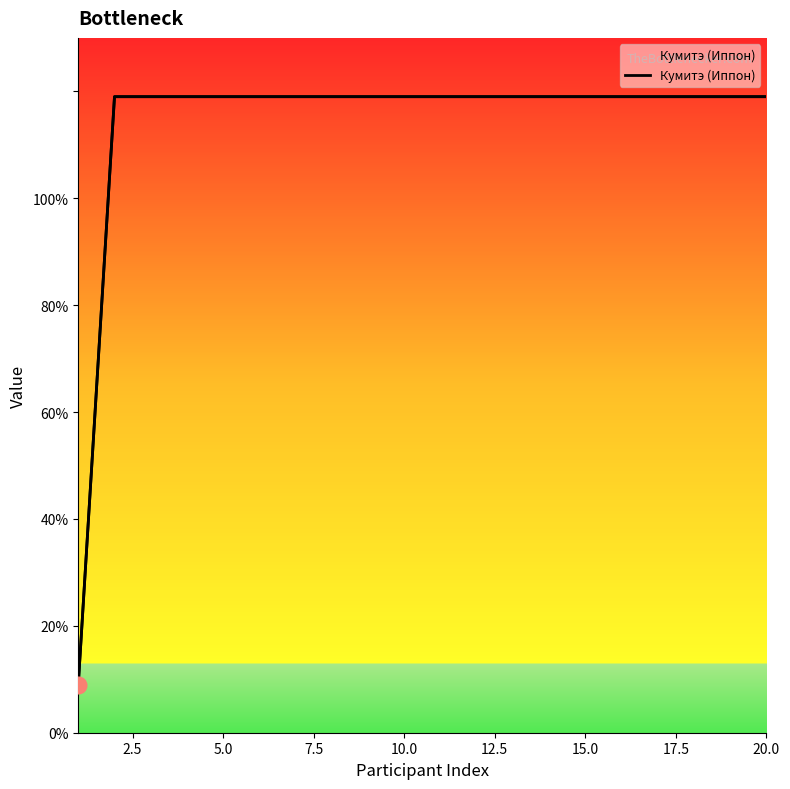

How many categories are shown in the chart?

20